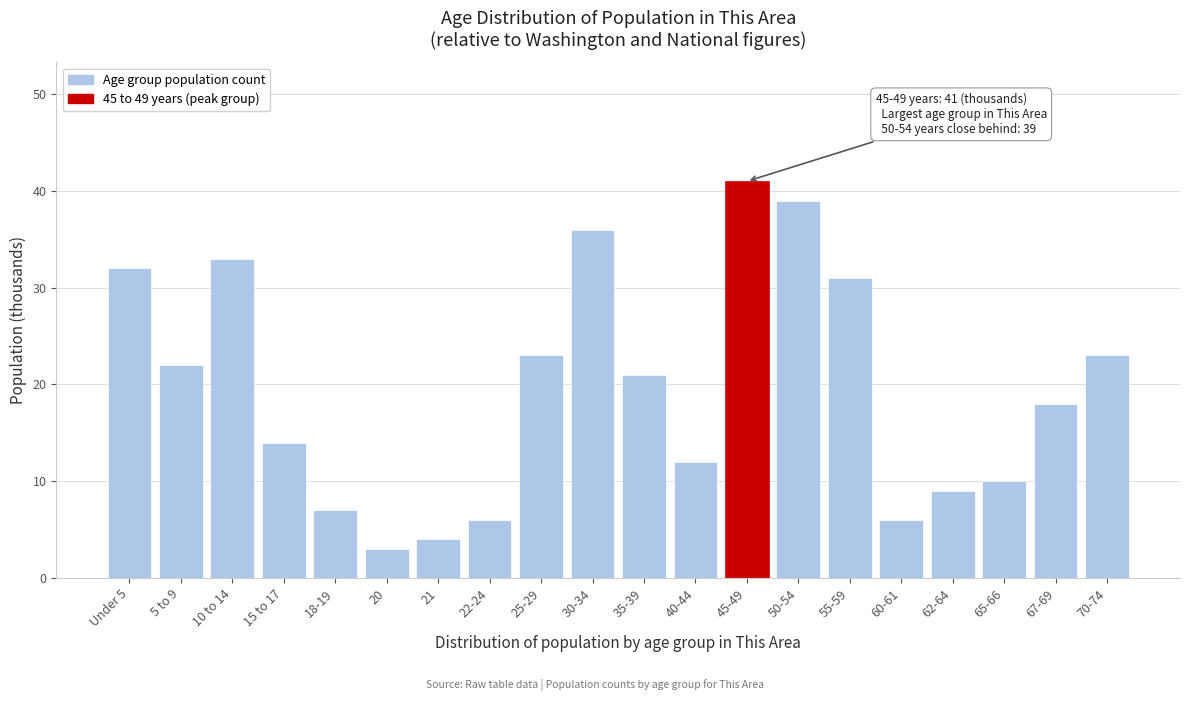

Reading left to right, list all the values displayed in this chart.

Under 5=32	5 to 9=22	10 to 14=33	15 to 17=14	18-19=7	20=3	21=4	22-24=6	25-29=23	30-34=36	35-39=21	40-44=12	45-49=41	50-54=39	55-59=31	60-61=6	62-64=9	65-66=10	67-69=18	70-74=23